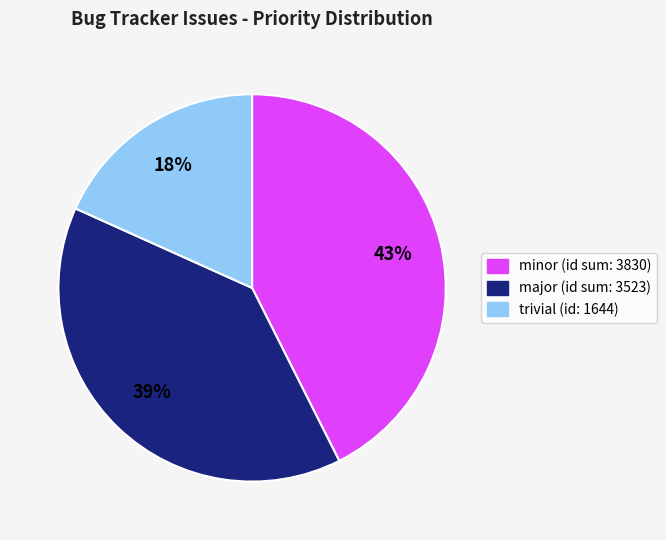

Does any single category account for the majority?

No